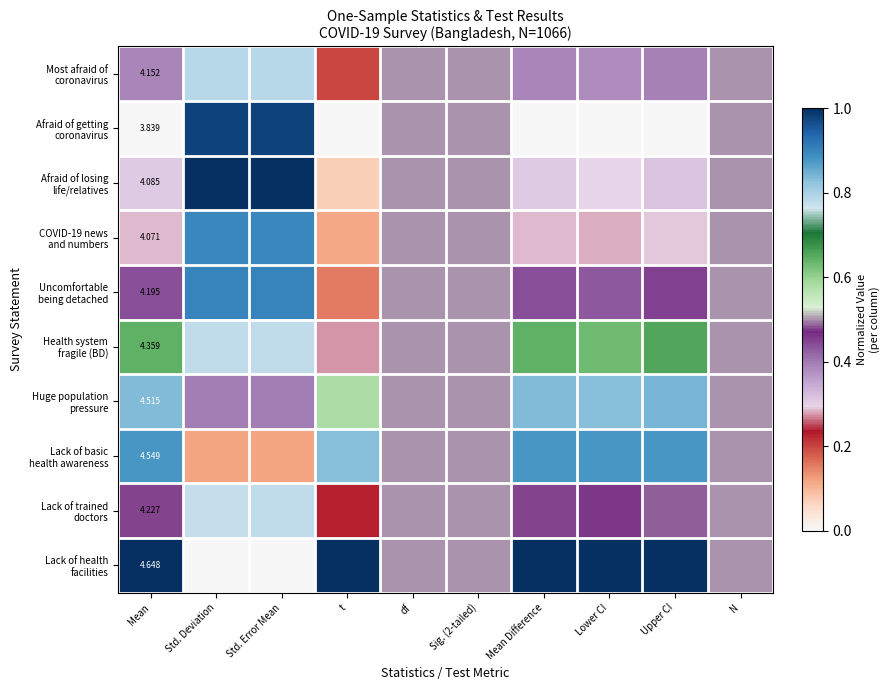

Which has a higher value, Std. Deviation or Upper CI?

Std. Deviation